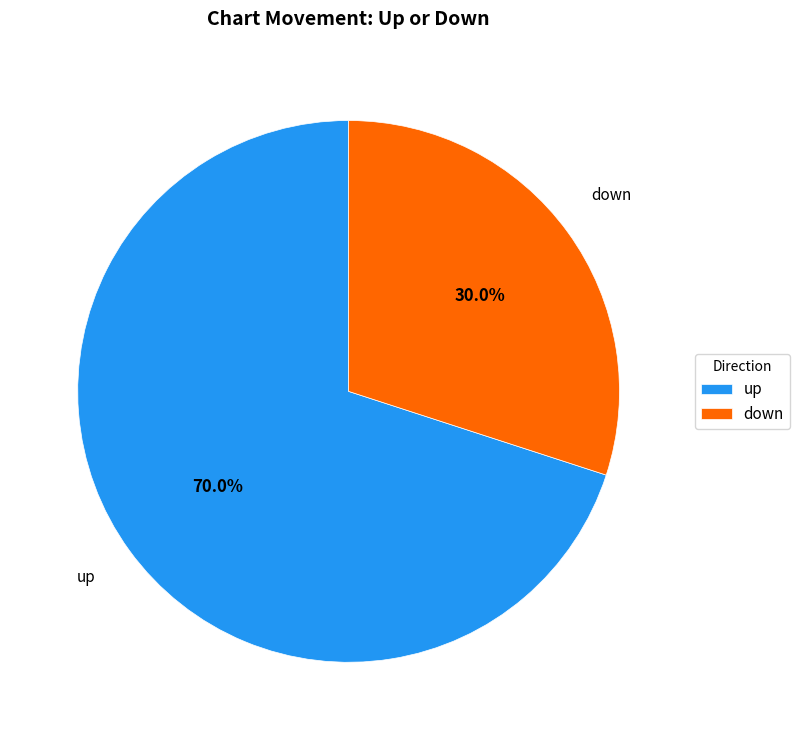

What is the majority slice?

up